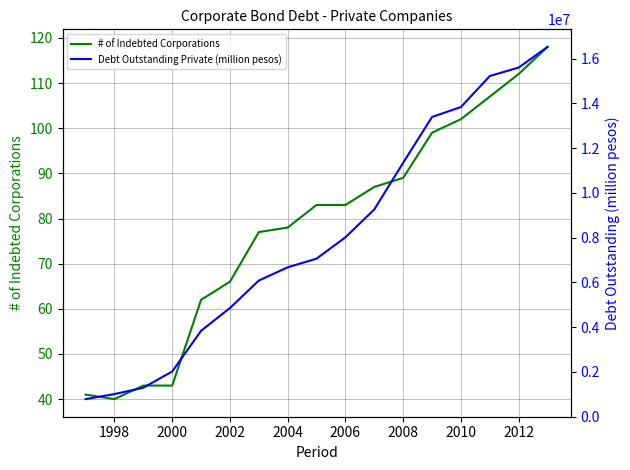

Reading left to right, what are all the values shown in this chart?

# of Indebted Corporations: 41.0	40.0	43.0	43.0	62.0	66.0	77.0	78.0	83.0	83.0	87.0	89.0	99.0	102.0	107.0	112.0	118.0
Debt Outstanding Private (million pesos): 777556.0	1003152.0	1286751.0	2012851.0	3832083.0	4850904.0	6078928.0	6668071.0	7056292.0	8010836.8	9255348.0	11342357.0	13388788.0	13831766.0	15218827.0	15596730.0	16518766.0